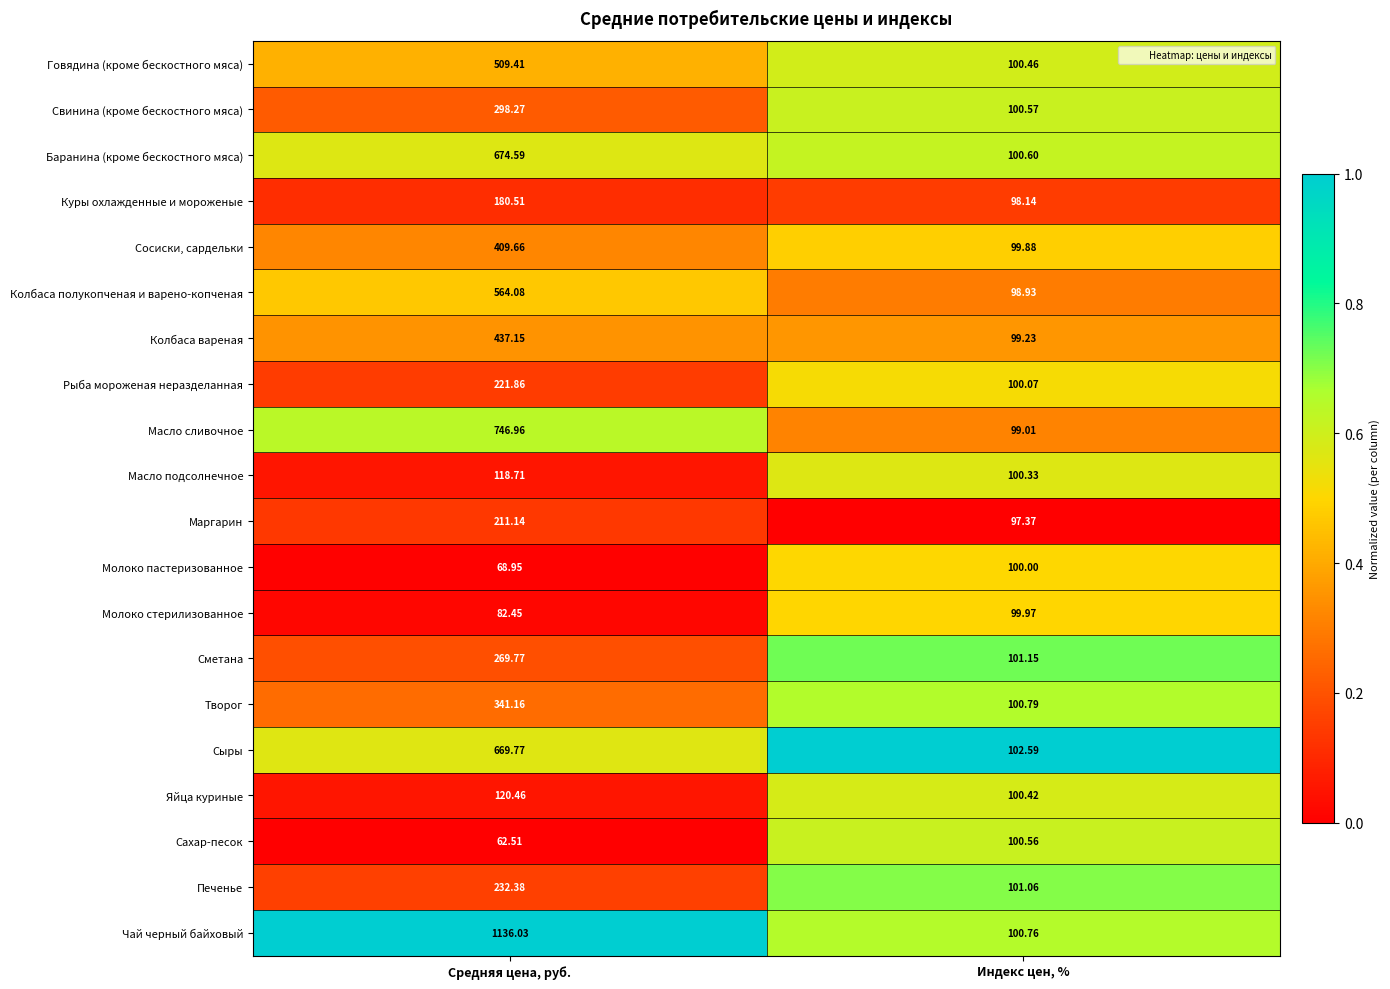

At Индекс цен, %, list the series in order from smallest to largest.

Маргарин, Куры охлажденные и мороженые, Колбаса полукопченая и варено-копченая, Масло сливочное, Колбаса вареная, Сосиски, сардельки, Молоко стерилизованное, Молоко пастеризованное, Рыба мороженая неразделанная, Масло подсолнечное, Яйца куриные, Говядина (кроме бескостного мяса), Сахар-песок, Свинина (кроме бескостного мяса), Баранина (кроме бескостного мяса), Чай черный байховый, Творог, Печенье, Сметана, Сыры